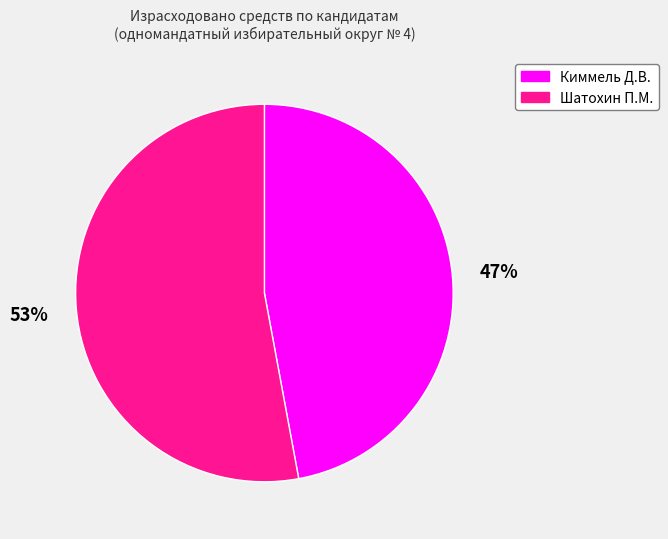

Does any single category account for the majority?

Yes